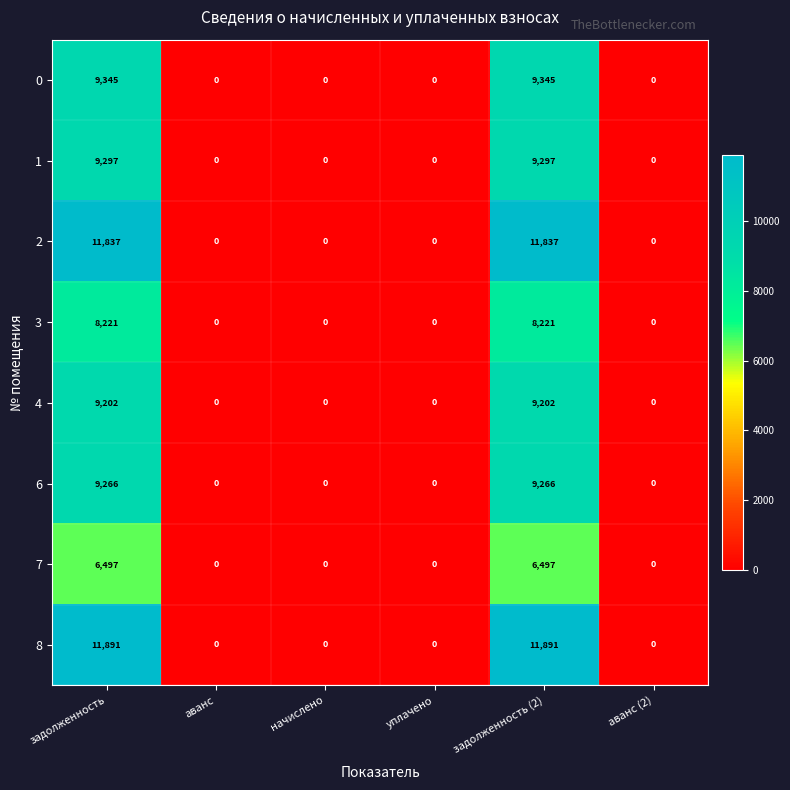

List the series in order of their peak value, highest first.

8, 2, 0, 1, 6, 4, 3, 7